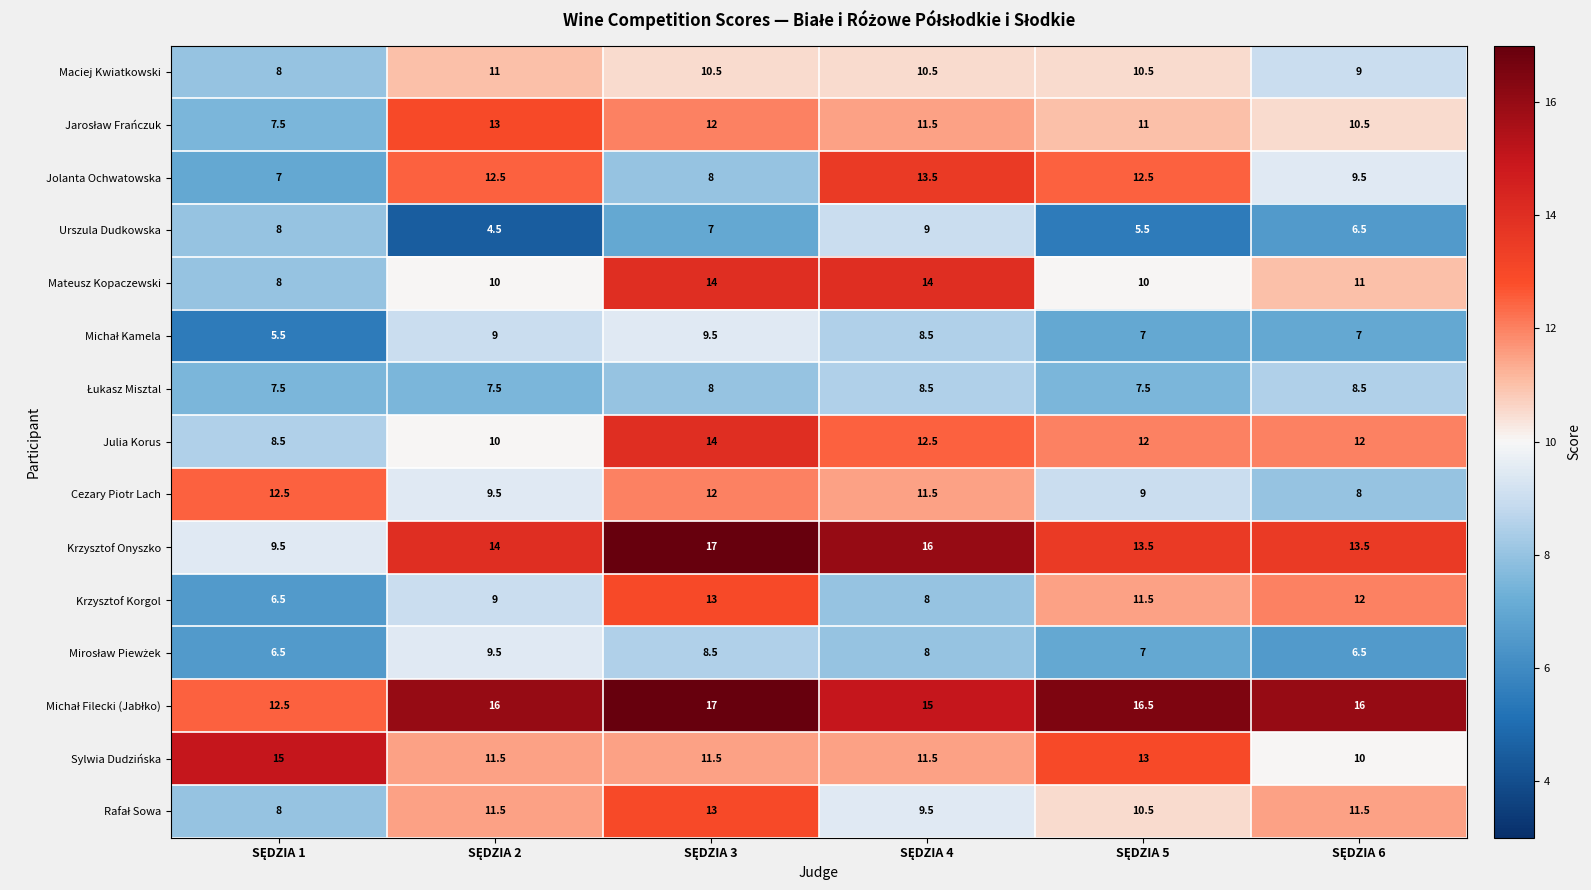

What is the average value of the Mateusz Kopaczewski series?

11.2